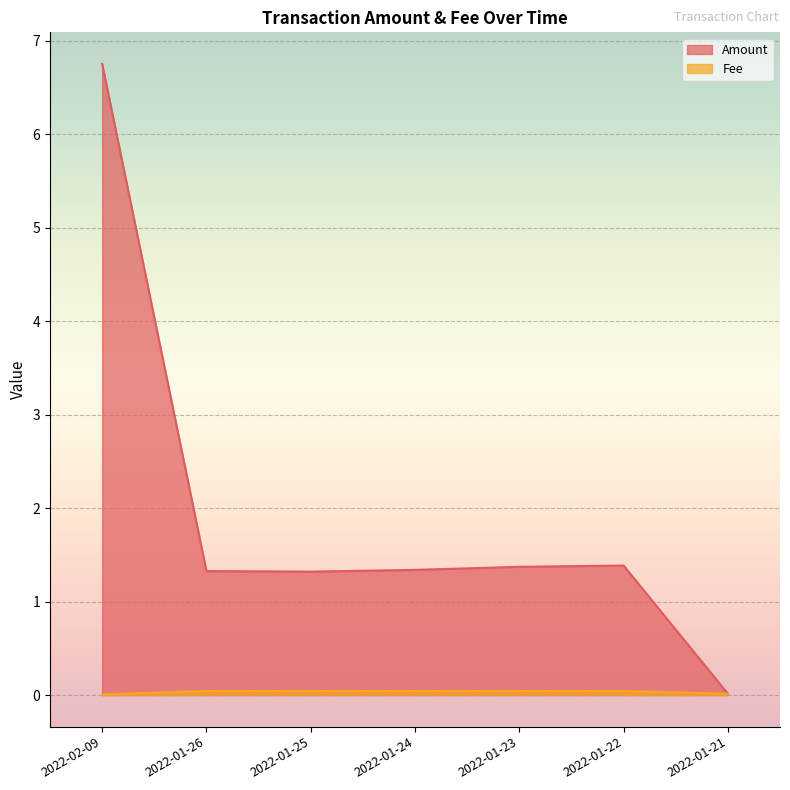

True or false: Fee and Amount intersect in this chart.

False